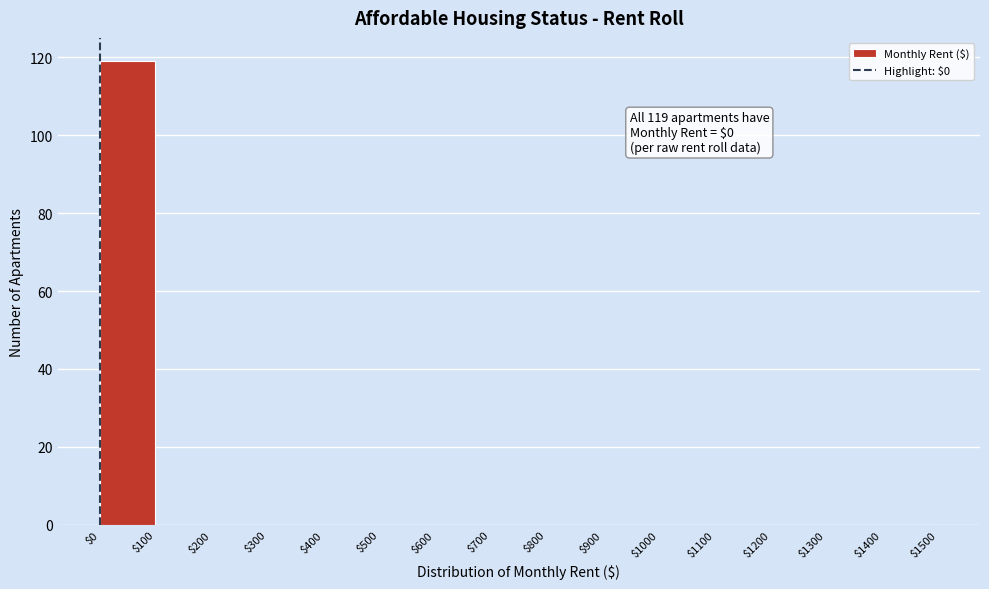

Over which range of the x-axis is the bar tallest?

$0 to $100